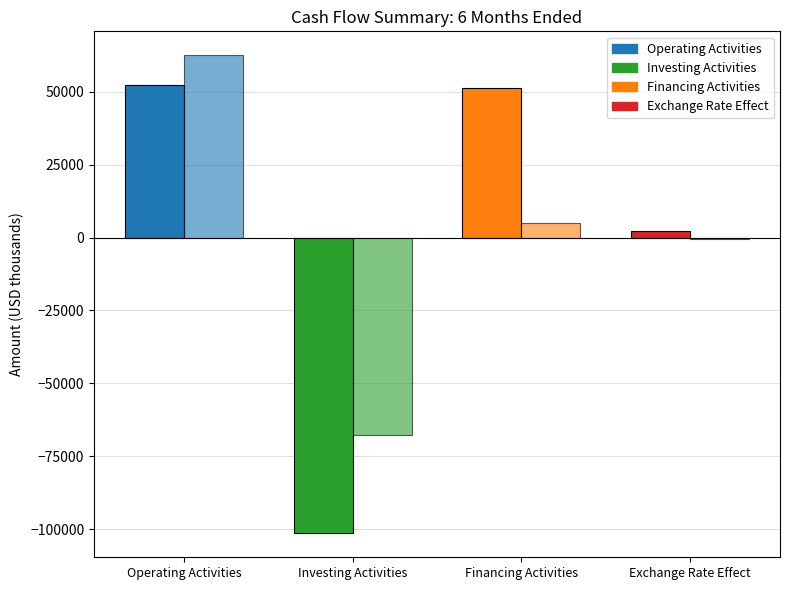

True or false: Jun. 30, 2016 has a value of 1654 at Financing Activities.

False